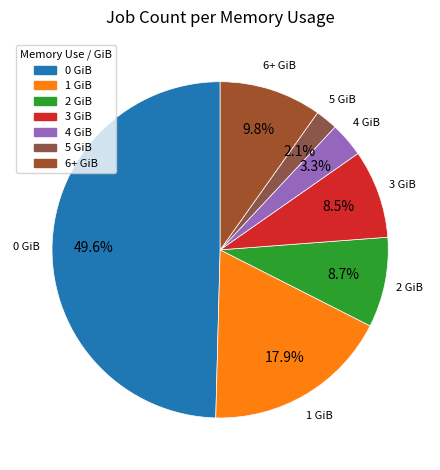

True or false: 6+ GiB accounts for 10% of the total.

True